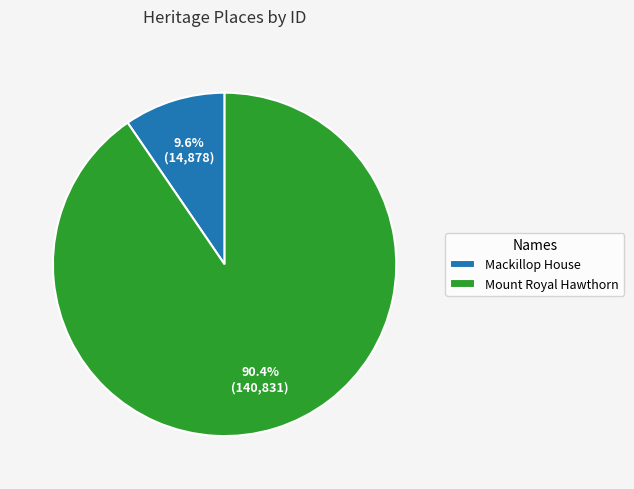

How much of the chart is everything except Mackillop House?

90.4%